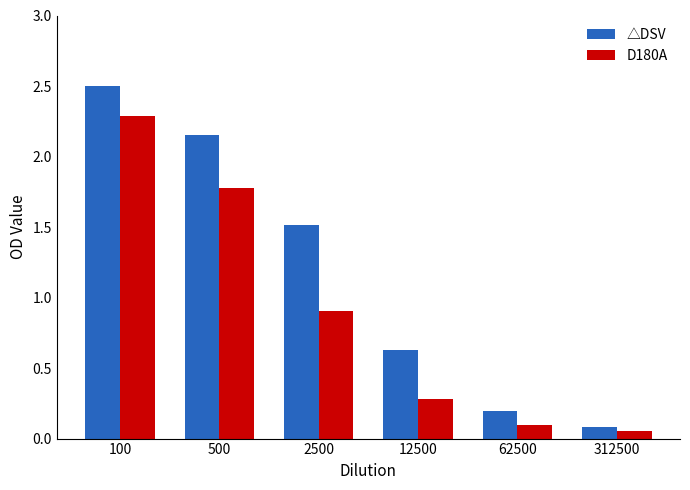

At which label does △DSV first exceed 1?

100